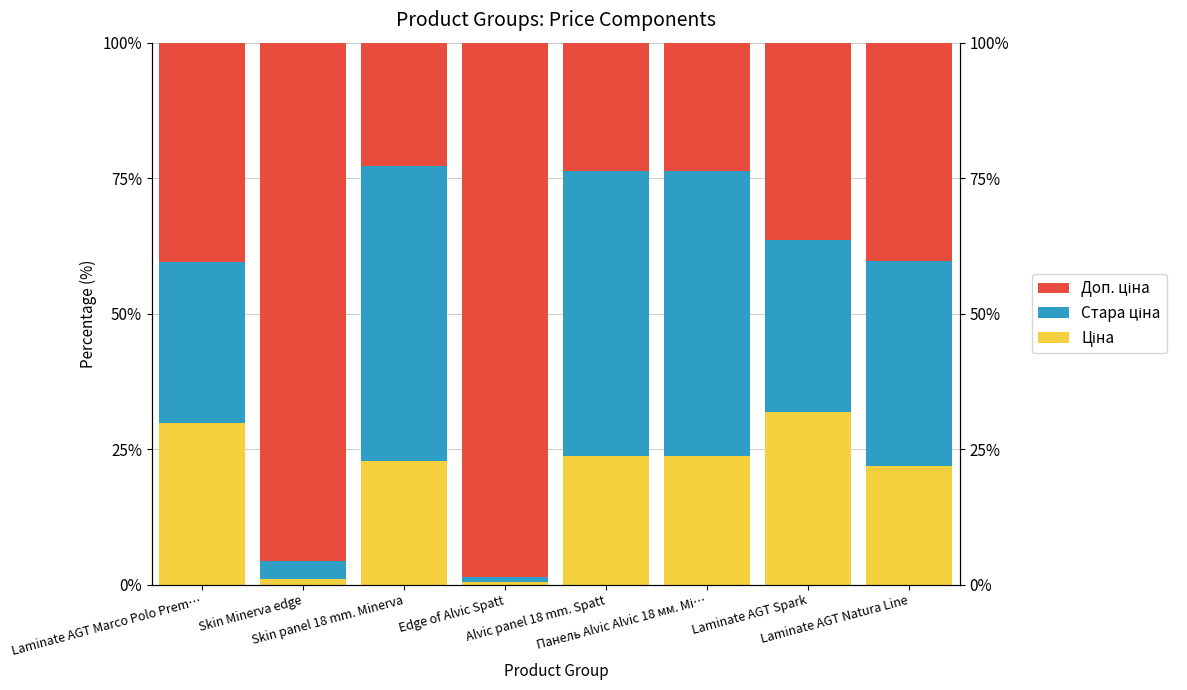

What is the label of the 2nd bar from the right?

Laminate AGT Spark